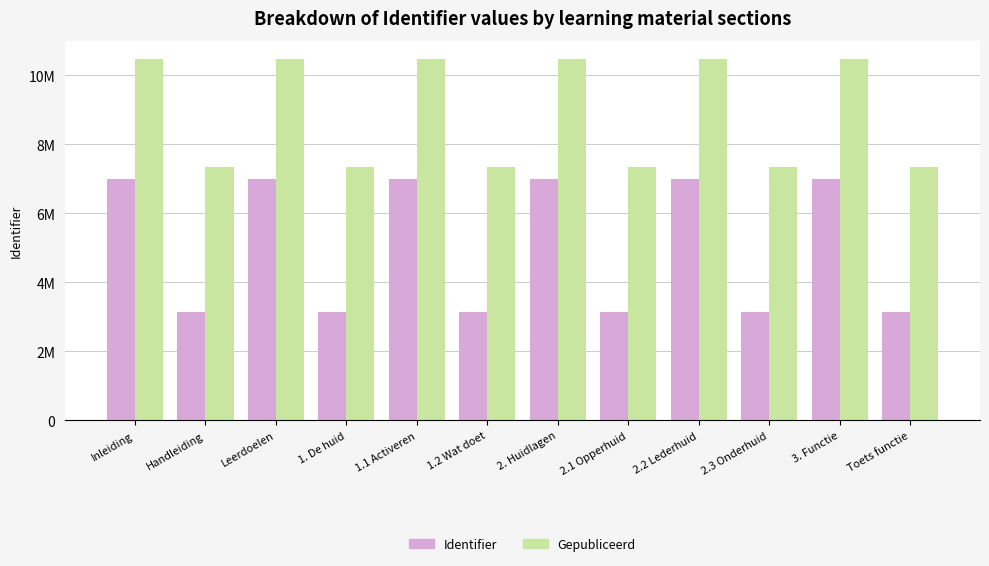

The Gepubliceerd series shows 10480413.0 at Leerdoelen. True or false?

True